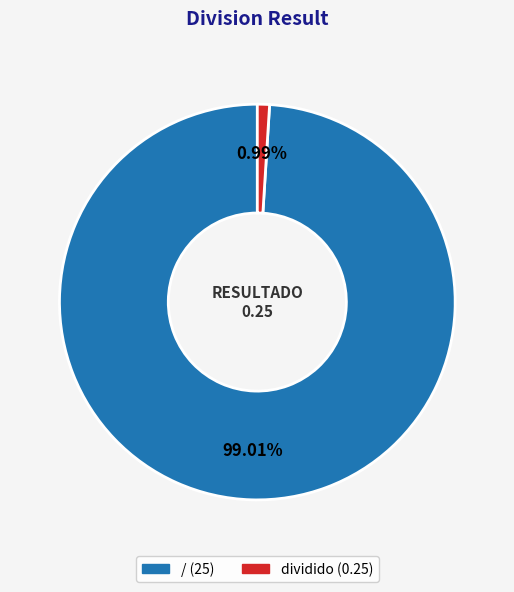

Which category has the biggest portion of the pie?

/